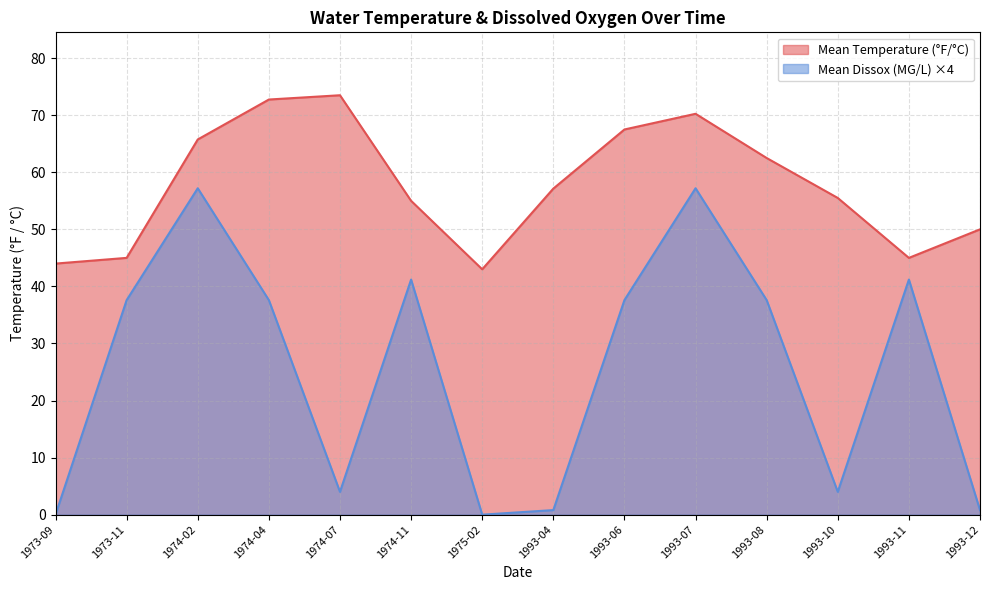

Reading right to left, transcribe all the data shown in this chart.

Mean Temperature (°F): 1993-12=50.0	1993-11=45.0	1993-10=55.5	1993-08=62.5	1993-07=70.2	1993-06=67.5	1993-04=57.1	1975-02=43.0	1974-11=55.0	1974-07=73.5	1974-04=72.8	1974-02=65.8	1973-11=45.0	1973-09=44.0
Mean Dissox (MG/L): 1993-12=0.8	1993-11=41.2	1993-10=4.0	1993-08=37.6	1993-07=57.2	1993-06=37.6	1993-04=0.8	1975-02=0.0	1974-11=41.2	1974-07=4.0	1974-04=37.6	1974-02=57.2	1973-11=37.6	1973-09=0.0